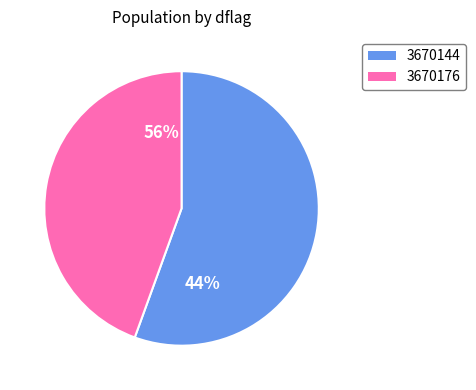

How many slices are in this pie chart?

2